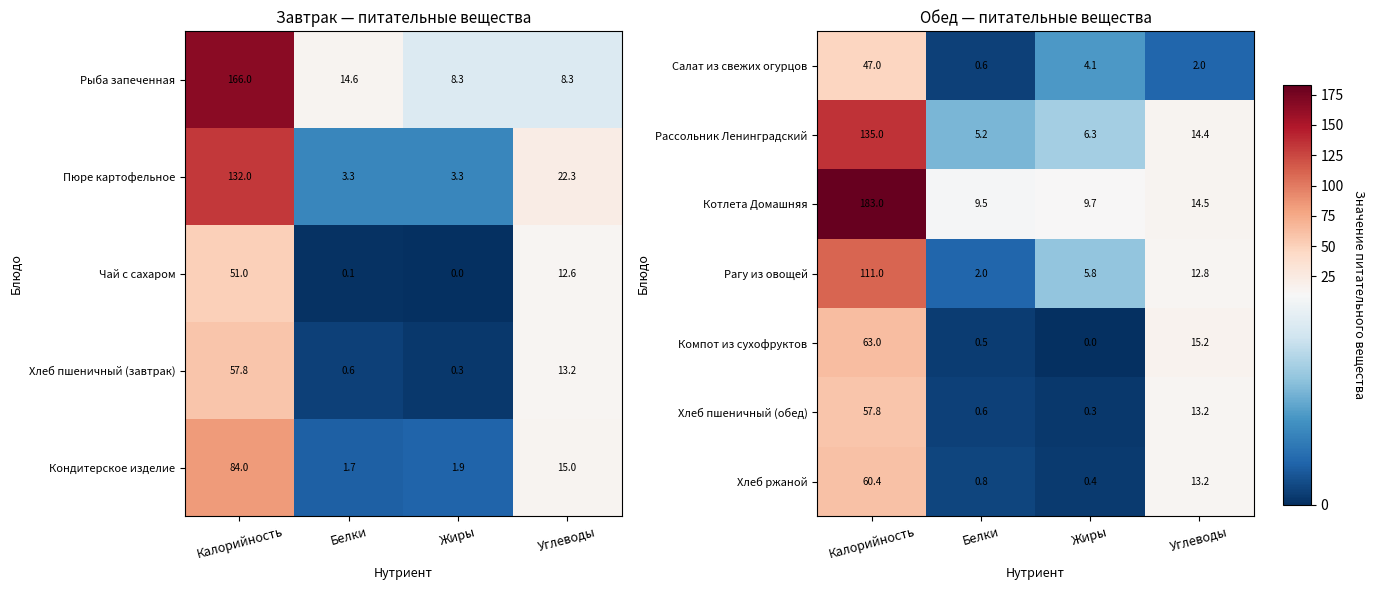

What is the average value of the Котлета Домашняя series?

54.2